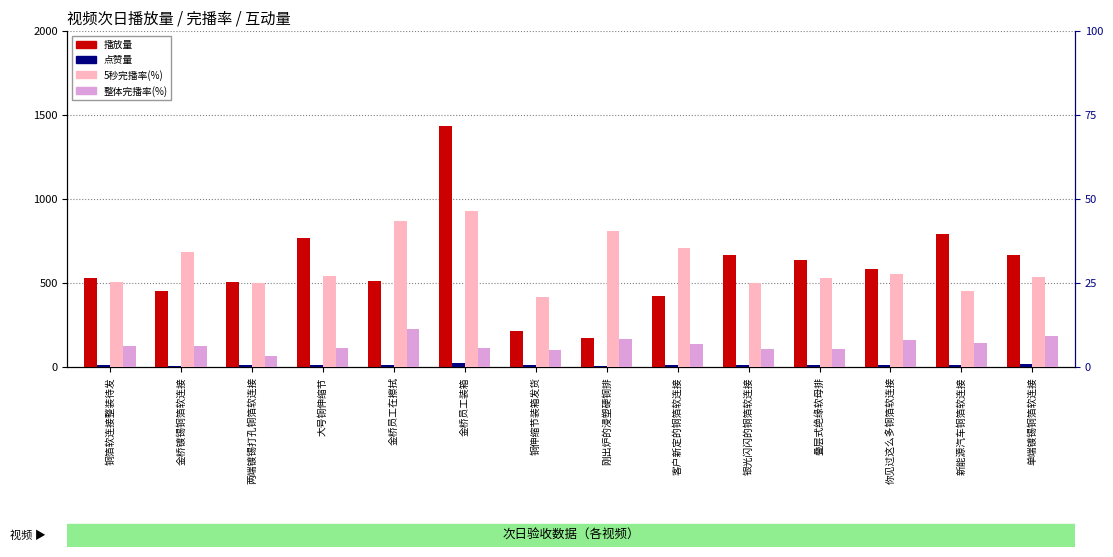

Reading left to right, transcribe all the data shown in this chart.

播放量: 铜箔软连接整装待发=528.0	金桥镀锡铜箔软连接=450.0	两端镀锡打孔铜箔软连接=506.0	大号铜伸缩节=768.0	金桥员工在擦拭=513.0	金桥员工装箱=1434.0	铜伸缩节装箱发货=216.0	刚出炉的浸塑硬铜排=172.0	客户新定的铜箔软连接=422.0	银光闪闪的铜箔软连接=665.0	叠层式绝缘软母排=638.0	你见过这么多铜箔软连接=586.0	新能源汽车铜箔软连接=790.0	单端镀锡铜箔软连接=664.0
点赞量: 铜箔软连接整装待发=9.0	金桥镀锡铜箔软连接=6.0	两端镀锡打孔铜箔软连接=9.0	大号铜伸缩节=11.0	金桥员工在擦拭=13.0	金桥员工装箱=22.0	铜伸缩节装箱发货=9.0	刚出炉的浸塑硬铜排=5.0	客户新定的铜箔软连接=11.0	银光闪闪的铜箔软连接=13.0	叠层式绝缘软母排=10.0	你见过这么多铜箔软连接=11.0	新能源汽车铜箔软连接=13.0	单端镀锡铜箔软连接=17.0
5秒完播率(%): 铜箔软连接整装待发=25.2	金桥镀锡铜箔软连接=34.3	两端镀锡打孔铜箔软连接=25.1	大号铜伸缩节=27.0	金桥员工在擦拭=43.4	金桥员工装箱=46.4	铜伸缩节装箱发货=20.7	刚出炉的浸塑硬铜排=40.4	客户新定的铜箔软连接=35.3	银光闪闪的铜箔软连接=24.9	叠层式绝缘软母排=26.5	你见过这么多铜箔软连接=27.8	新能源汽车铜箔软连接=22.5	单端镀锡铜箔软连接=26.7
整体完播率(%): 铜箔软连接整装待发=6.3	金桥镀锡铜箔软连接=6.3	两端镀锡打孔铜箔软连接=3.4	大号铜伸缩节=5.7	金桥员工在擦拭=11.4	金桥员工装箱=5.8	铜伸缩节装箱发货=5.0	刚出炉的浸塑硬铜排=8.2	客户新定的铜箔软连接=6.8	银光闪闪的铜箔软连接=5.5	叠层式绝缘软母排=5.3	你见过这么多铜箔软连接=8.1	新能源汽车铜箔软连接=7.2	单端镀锡铜箔软连接=9.1